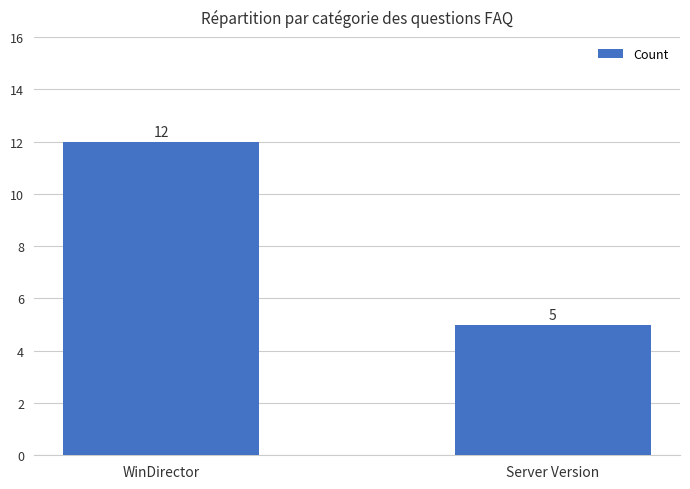

Approximately how many times larger is the value at Server Version compared to WinDirector?

0.4